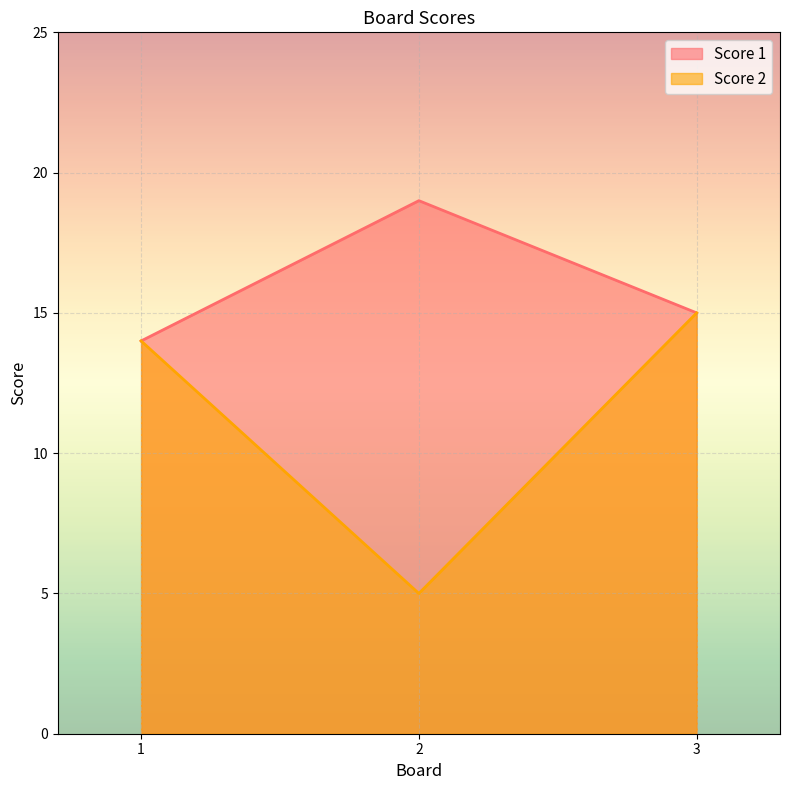

Is it true that Score 1 equals 26 at 3?

False